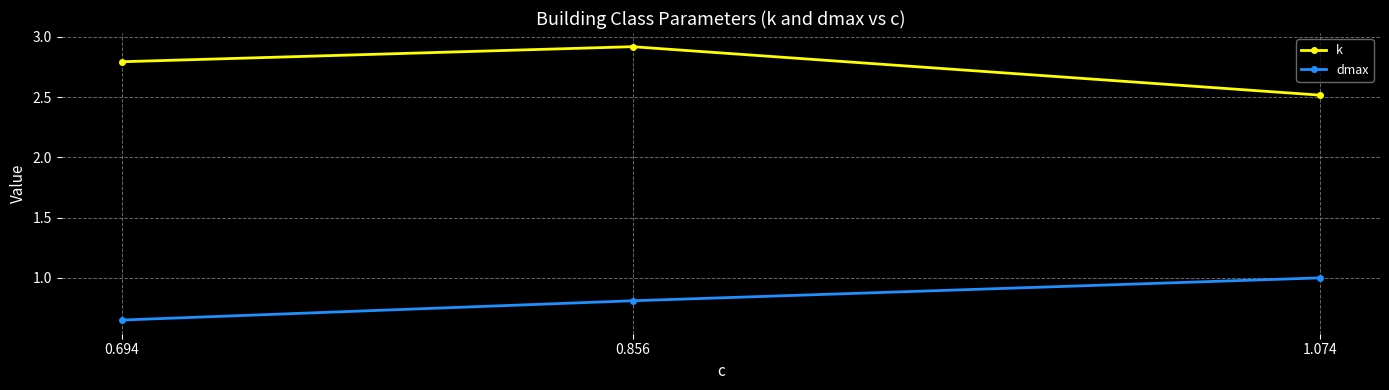

Which has a higher value, 0.856 or 1.074?

0.856